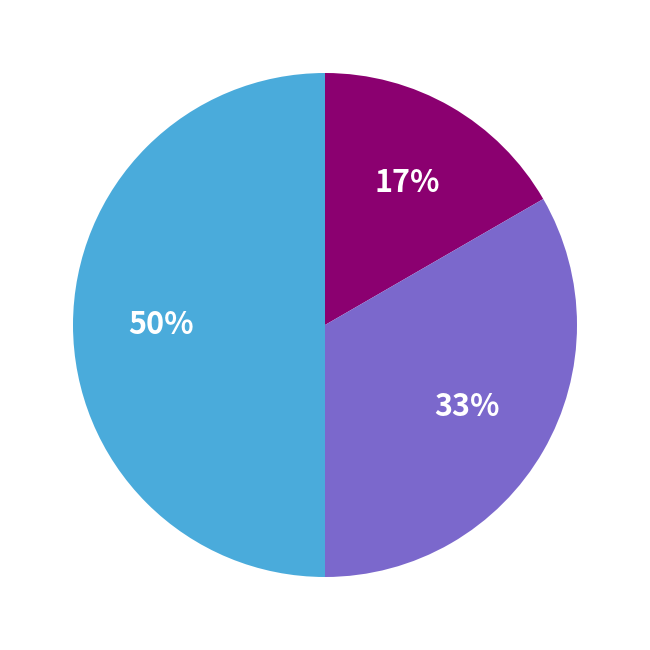

To the nearest percent, what is the average slice percentage?

33%